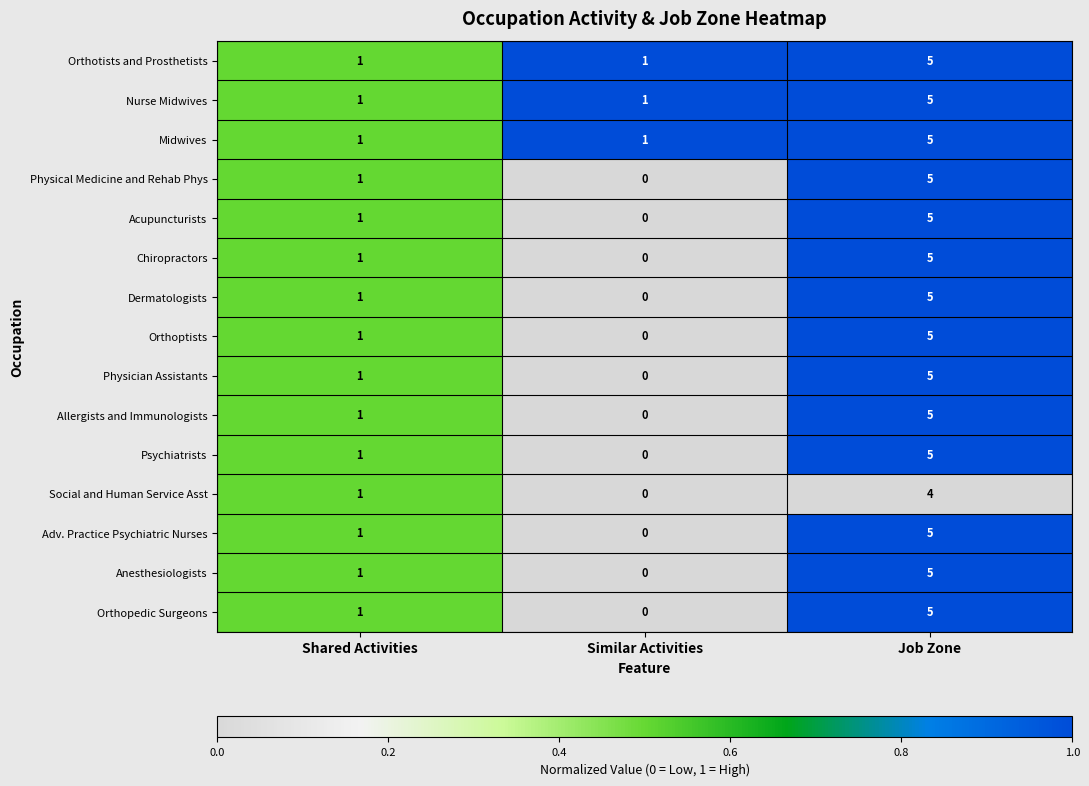

What is the difference between the maximum and minimum values in the Allergists and Immunologists series?

5